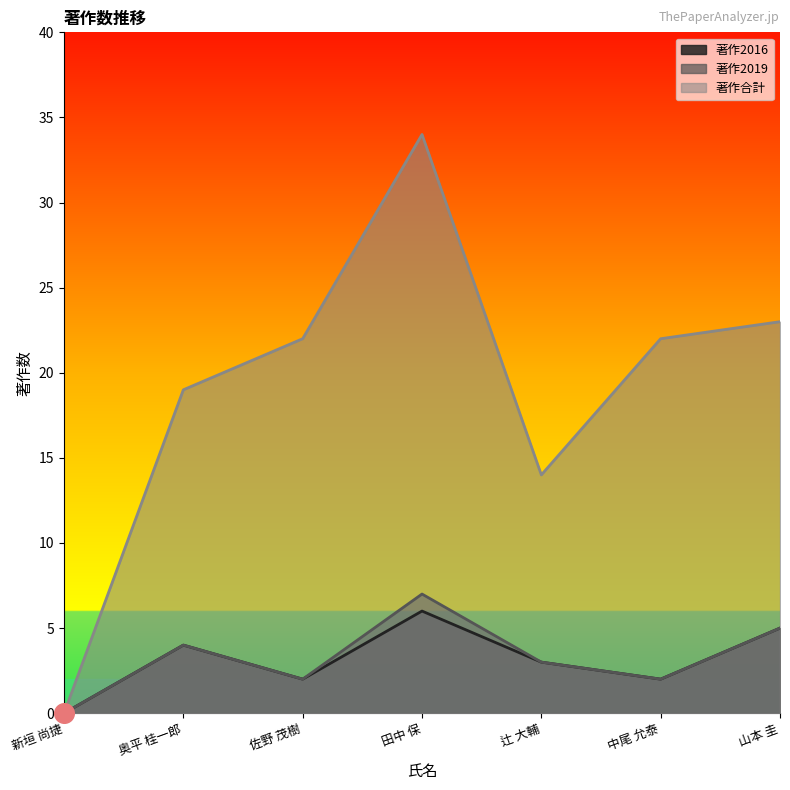

Which series reaches the maximum Y coordinate?

著作合計